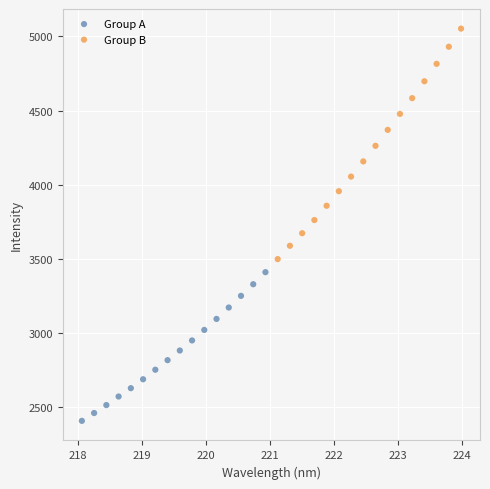

Which series contains the lowest Y value?

Group A